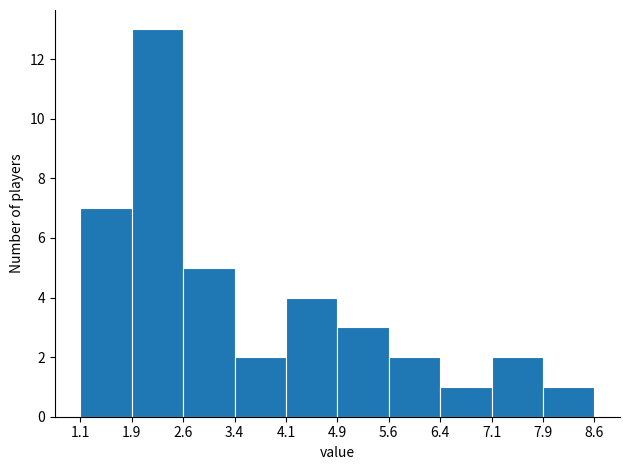

Over which range of the x-axis is the bar tallest?

1.9 to 2.6